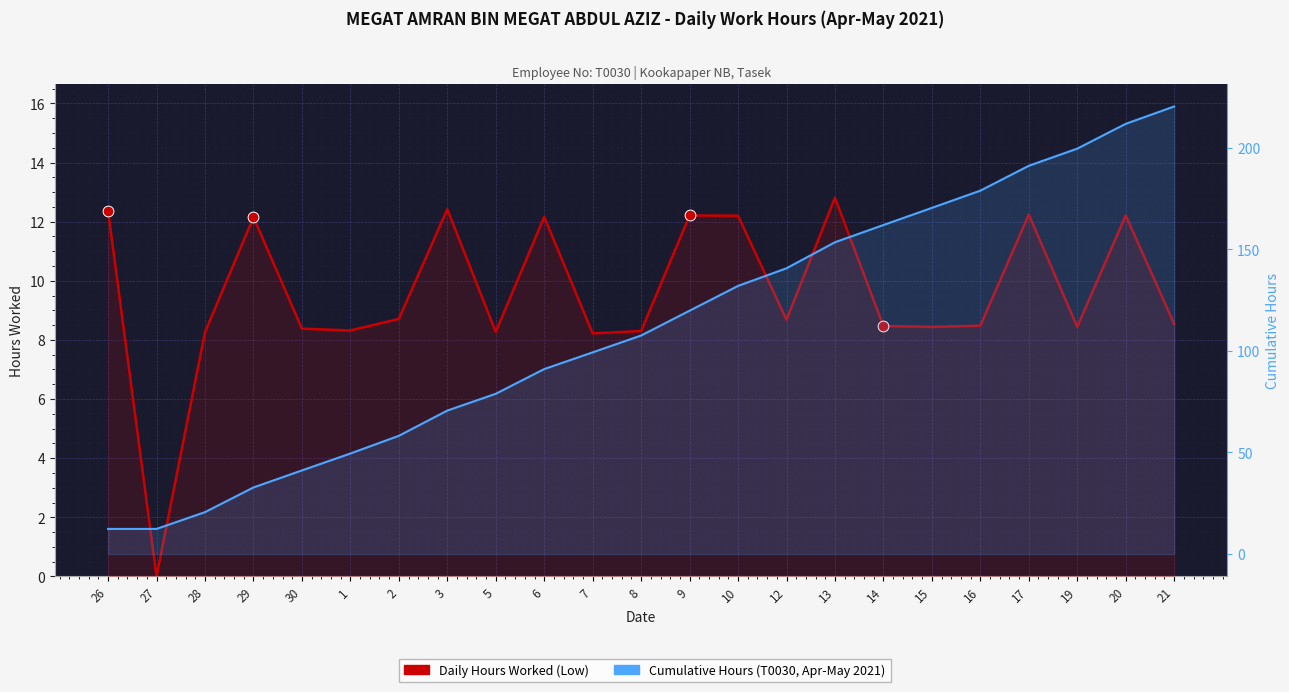

What is the total value across all series at 14?

170.4